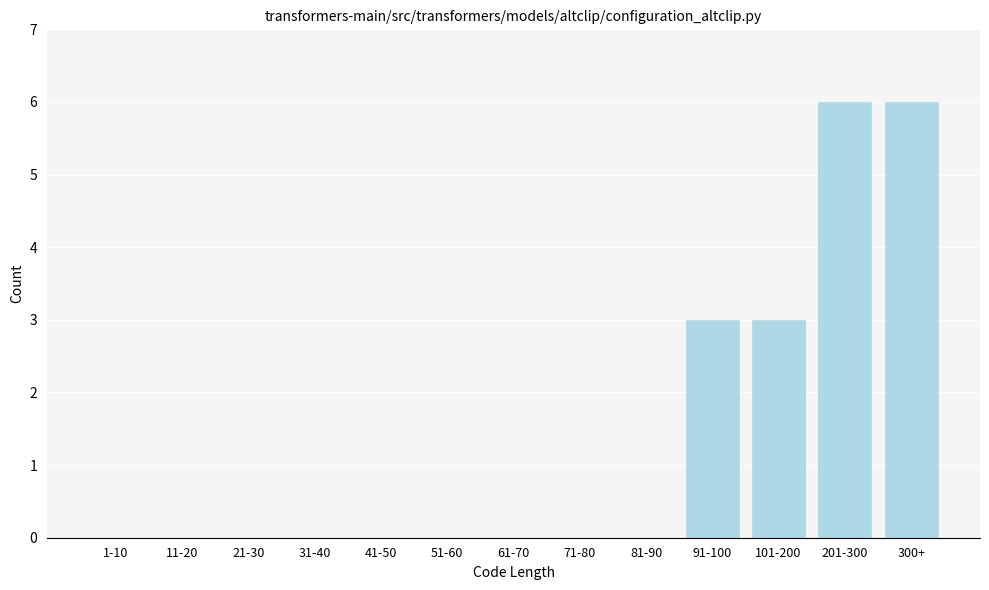

Reading right to left, list all the values displayed in this chart.

300+=6	201-300=6	101-200=3	91-100=3	81-90=0	71-80=0	61-70=0	51-60=0	41-50=0	31-40=0	21-30=0	11-20=0	1-10=0